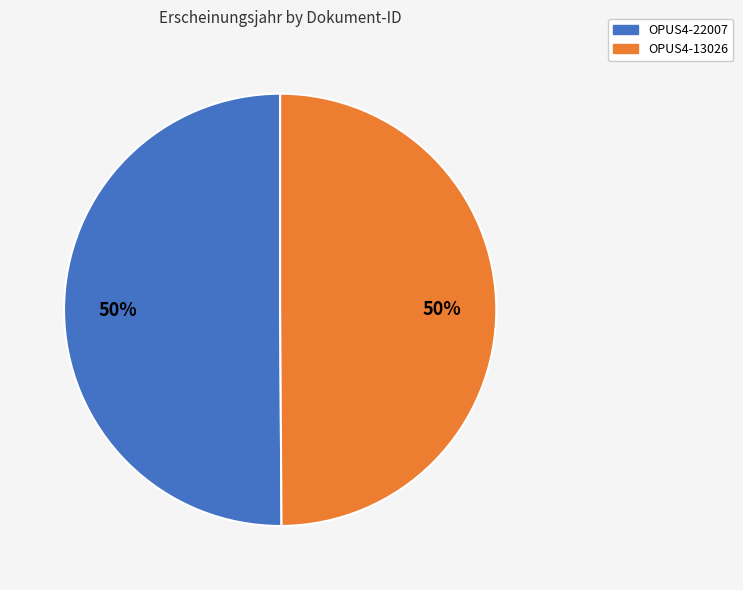

To the nearest percent, what percentage of the pie is OPUS4-13026?

50%